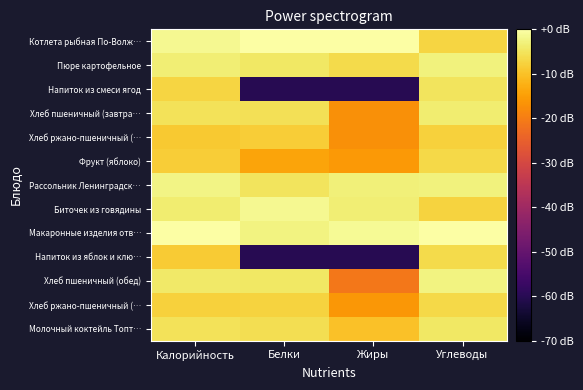

At which category is the sum across all series the highest?

Углеводы